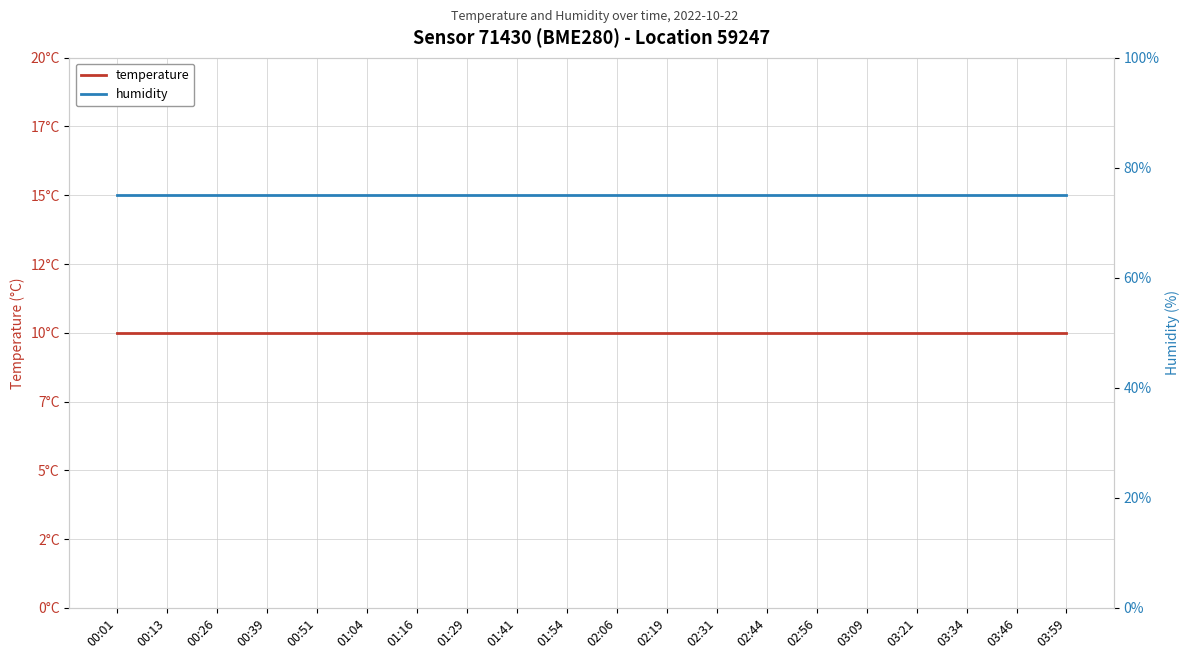

List the series in order of their peak value, lowest first.

temperature, humidity